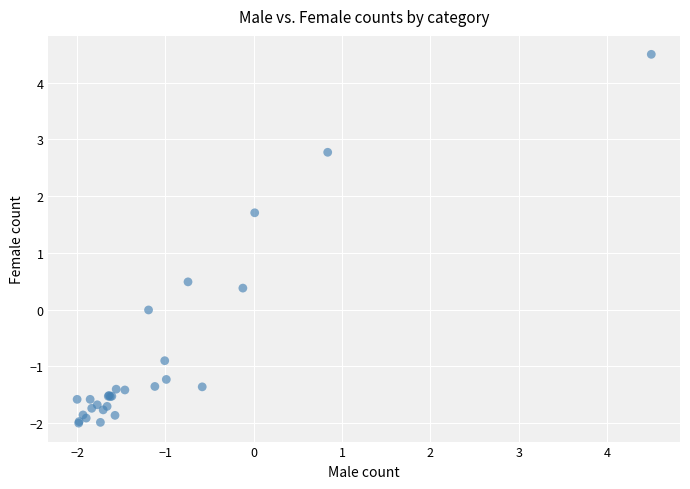

What Y value in the scatter plot is closest to 1?

0.5